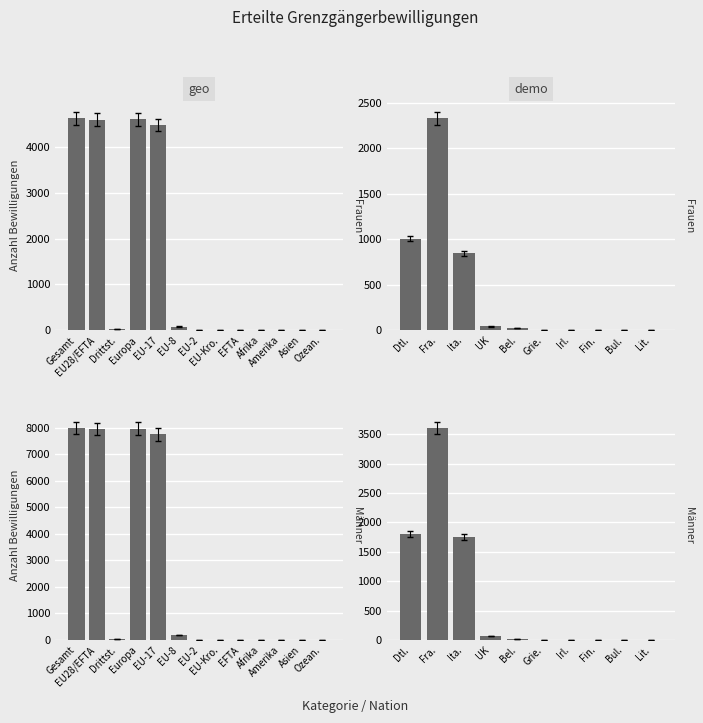

What is the difference between the Erstmalig erteilte values at EU-8 and Afrika?

180.4